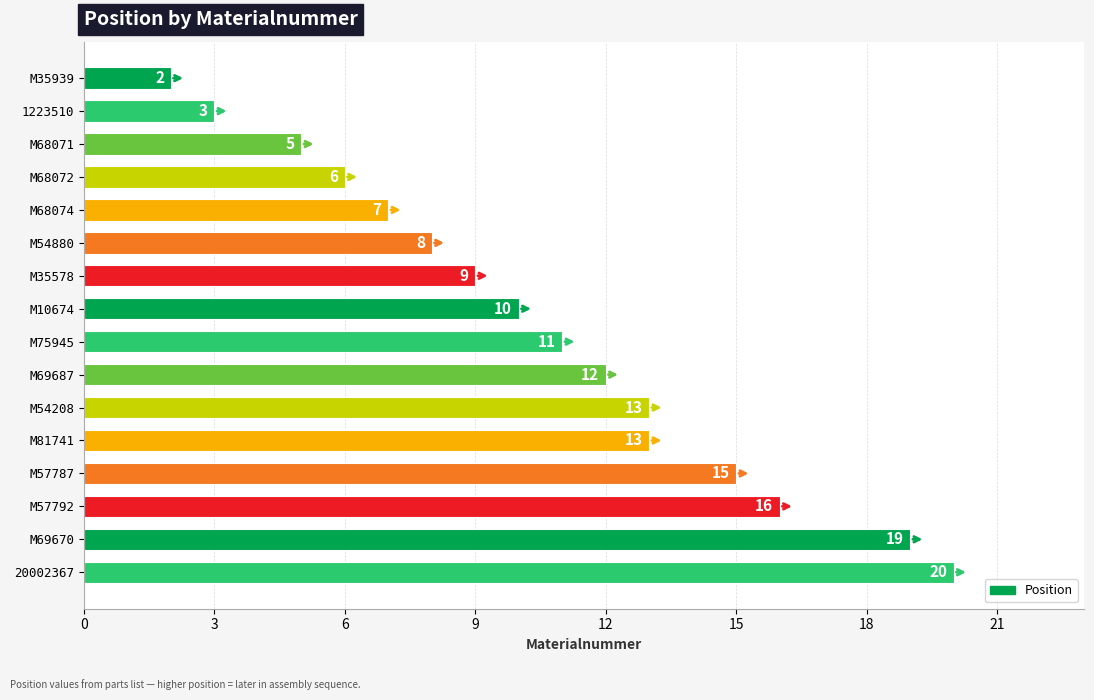

Where is the data nearest to the value 11?

M75945